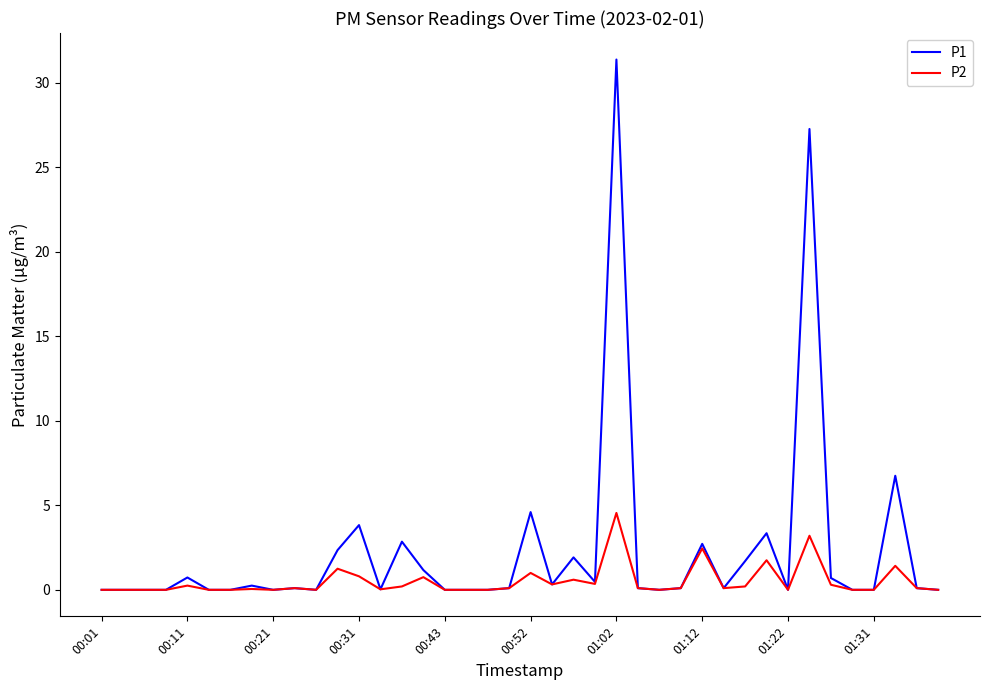

What is the maximum value shown in the chart?

31.4